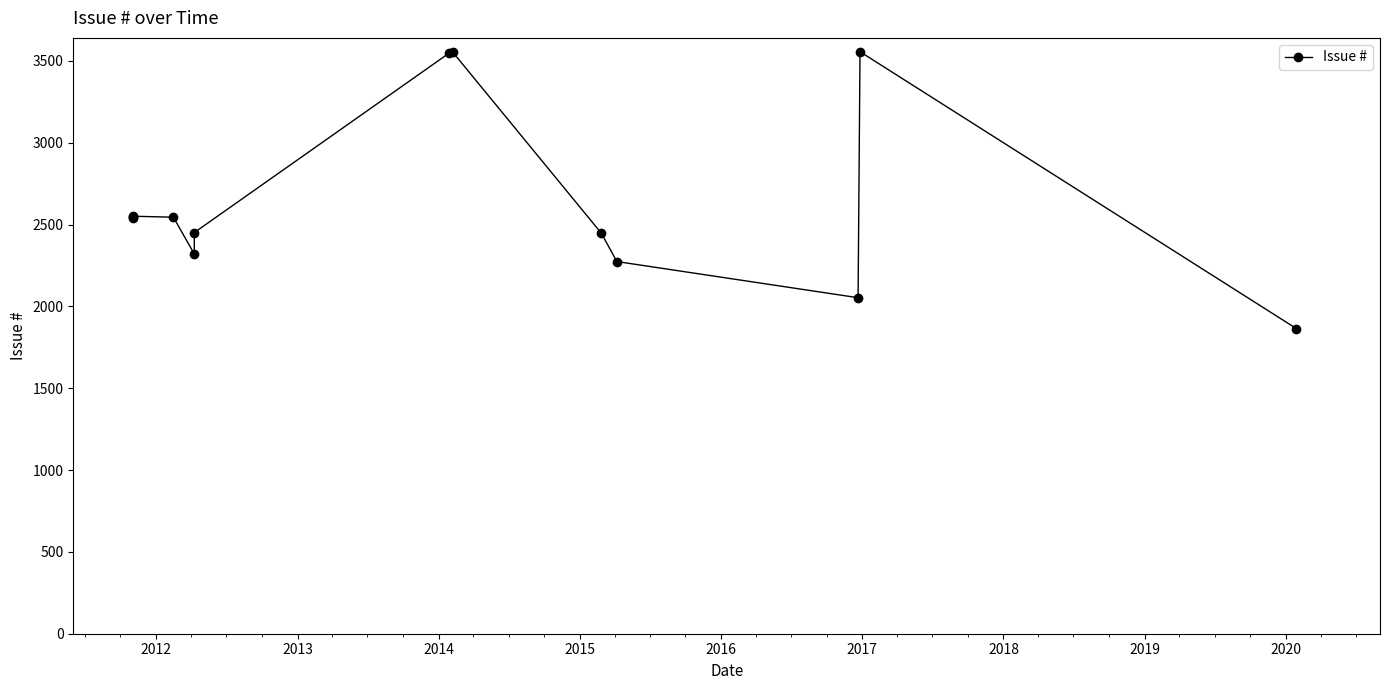

Is it true that the value at 2014 is 4522?

False